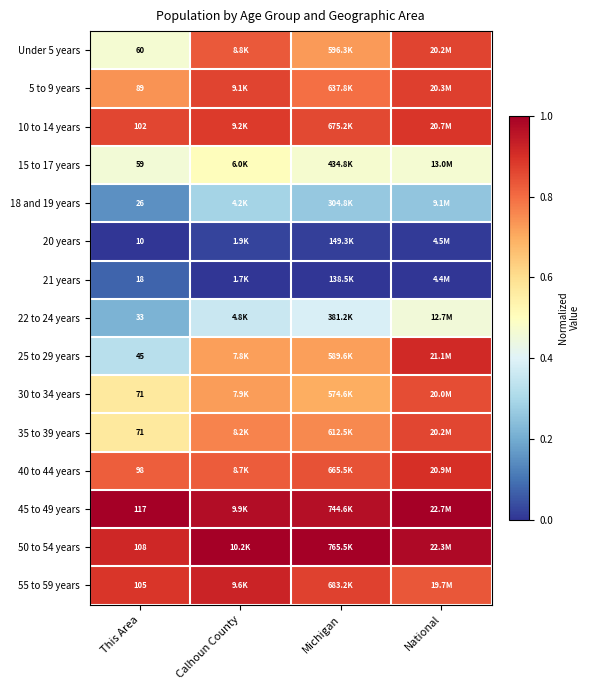

Which has a higher value, Calhoun County or National?

National